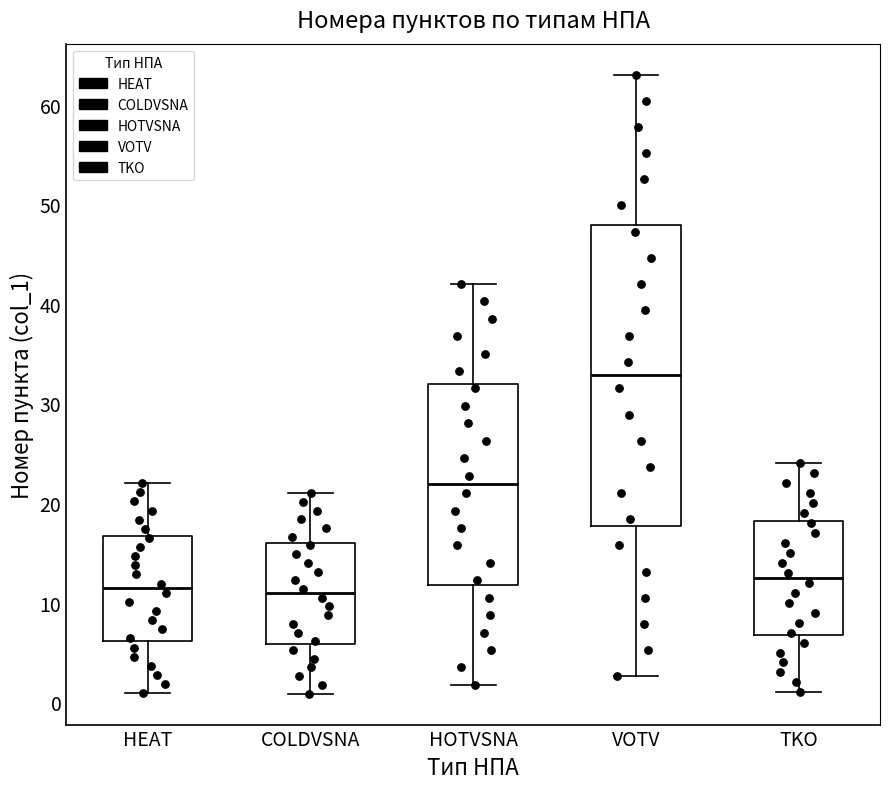

Reading left to right, read every box against the y-axis: the position of its median line, the range the box covers, and the ends of its whiskers. The values are not printed on the chart, so give them approximately, as read against the axis.

HEAT: median 11, box 6 to 17, whiskers 1 to 22
COLDVSNA: median 11, box 6 to 16, whiskers 1 to 21
HOTVSNA: median 22, box 12 to 32, whiskers 2 to 42
VOTV: median 33, box 18 to 48, whiskers 3 to 63
TKO: median 13, box 7 to 18, whiskers 1 to 24